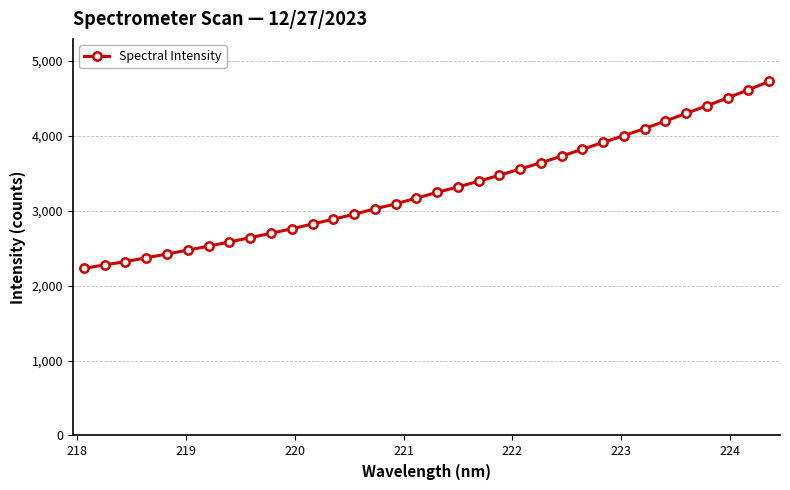

What is the average value?

3298.3